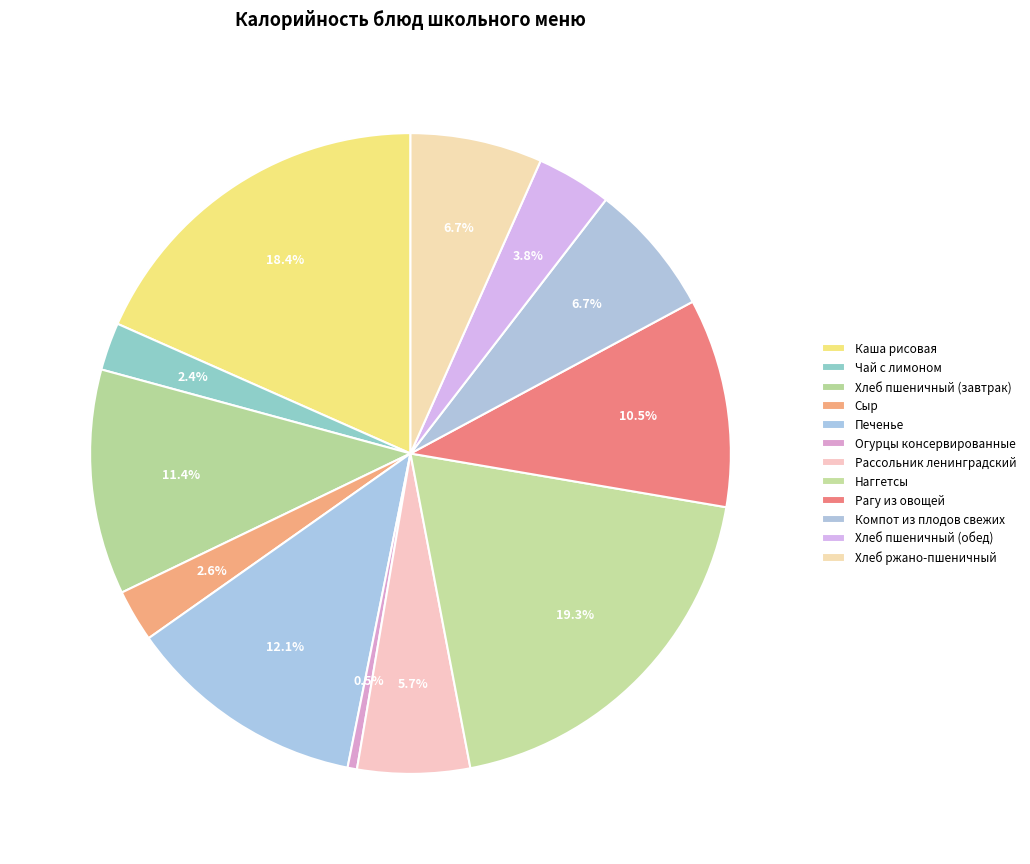

Count the number of slices in the pie.

12